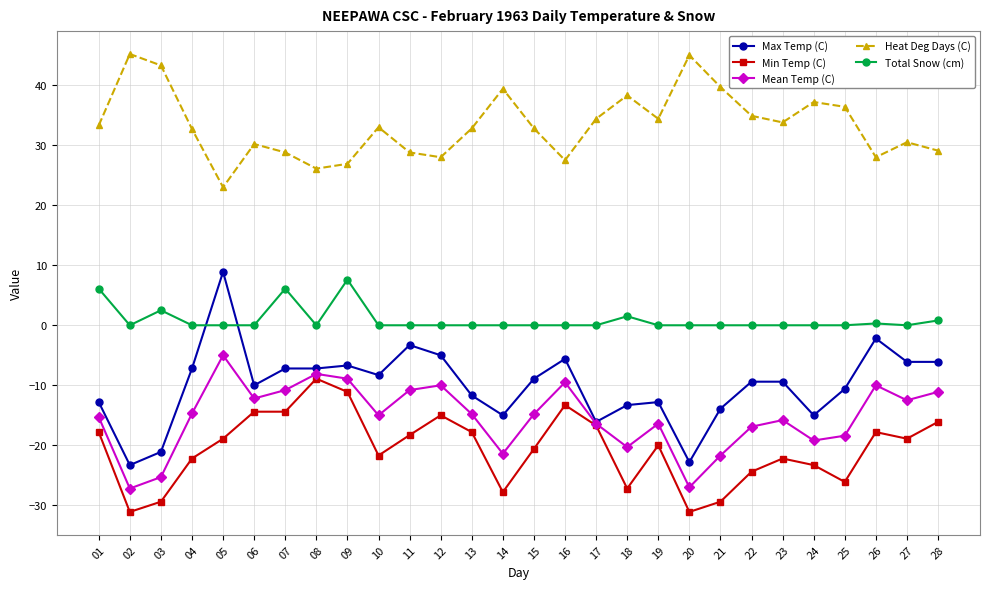

Where is the first local maximum for Max Temp (C)?

05